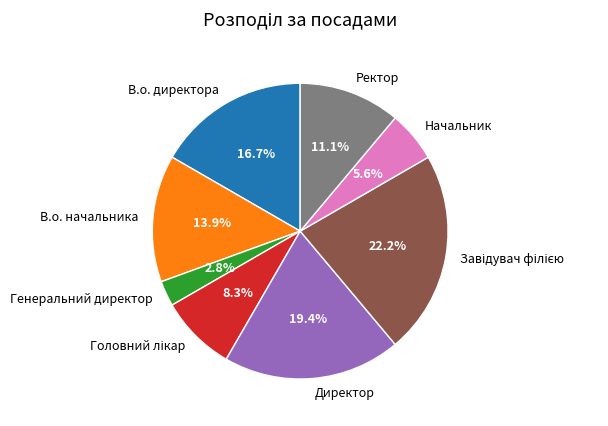

Is it true that Директор is 19% of the pie?

True